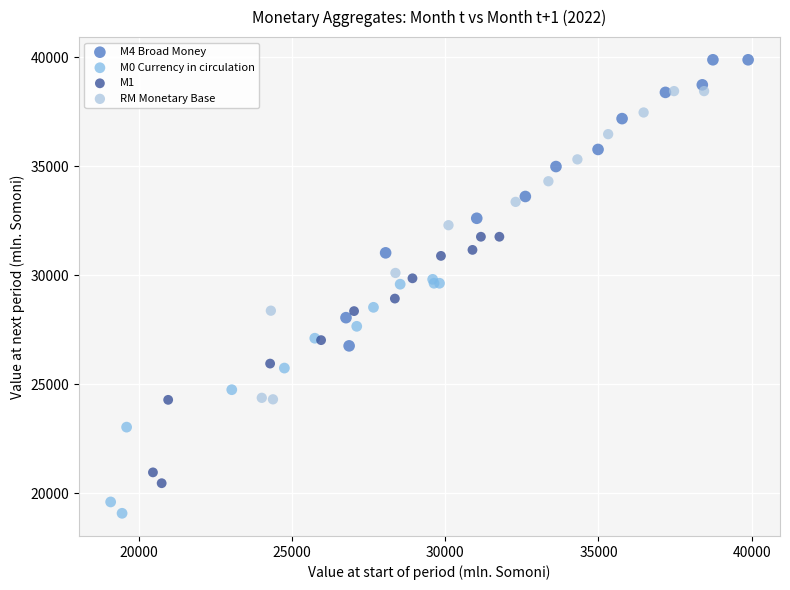

Which series contains the highest Y value?

M4 Broad Money